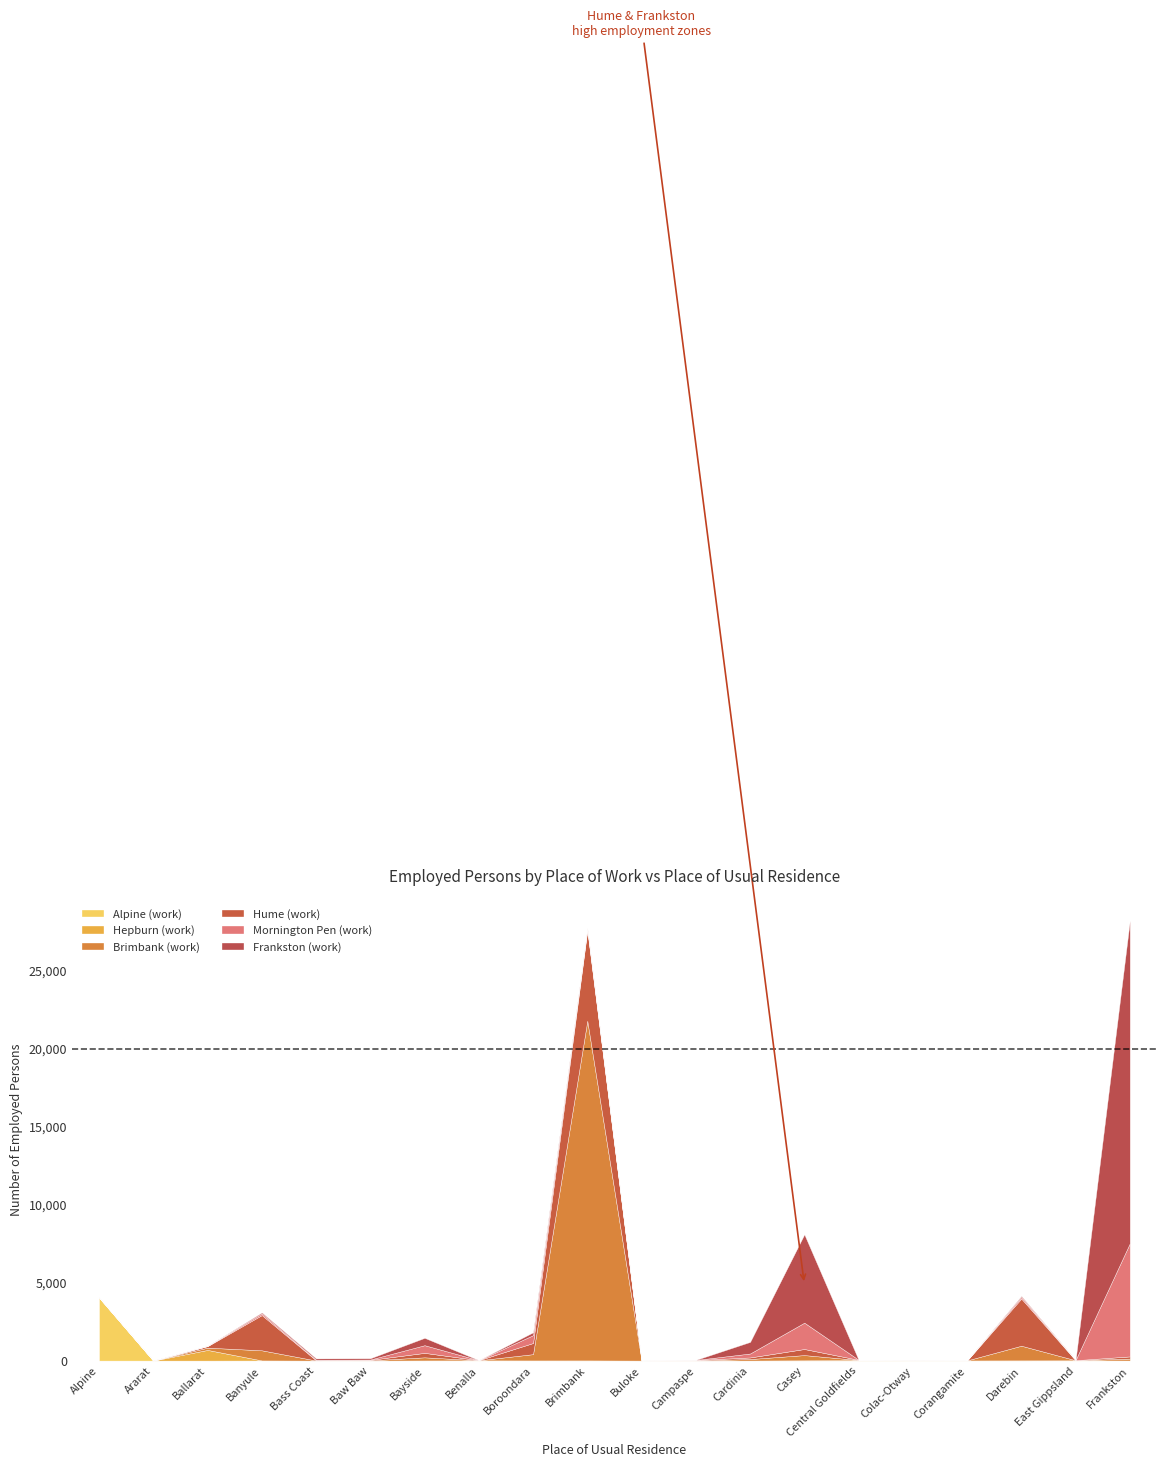

At Bayside, list the series in order from largest to smallest.

Mornington Pen (work), Frankston (work), Hume (work), Brimbank (work), Alpine (work), Hepburn (work)